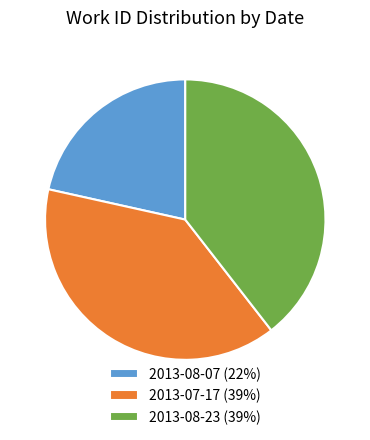

Approximately how many times larger is the value at 2013-07-17 compared to 2013-08-07?

1.8